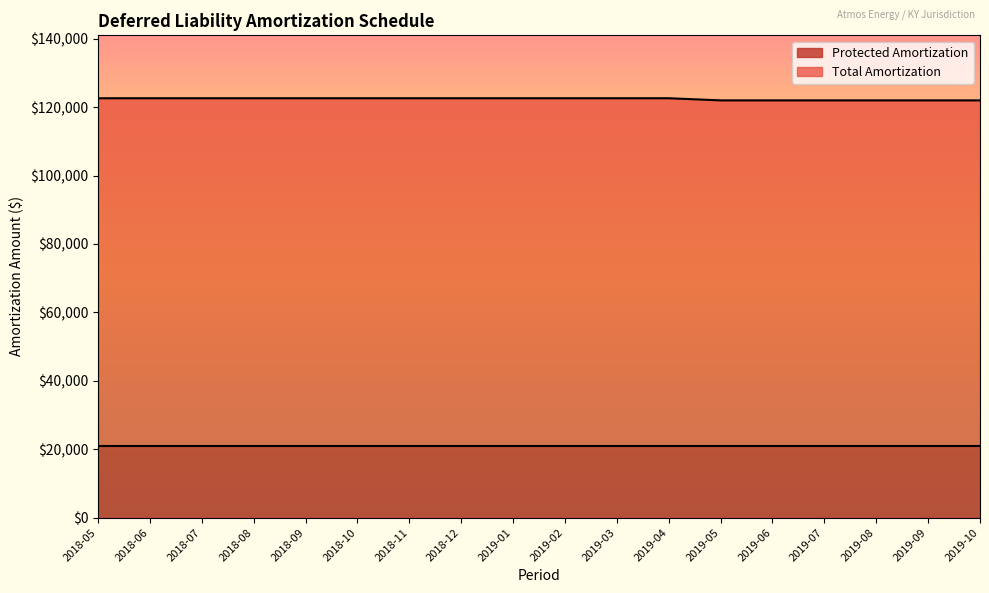

List the labels in order of value, largest first.

2018-05, 2018-06, 2018-07, 2018-08, 2018-09, 2018-10, 2018-11, 2018-12, 2019-01, 2019-02, 2019-03, 2019-04, 2019-05, 2019-06, 2019-07, 2019-08, 2019-09, 2019-10